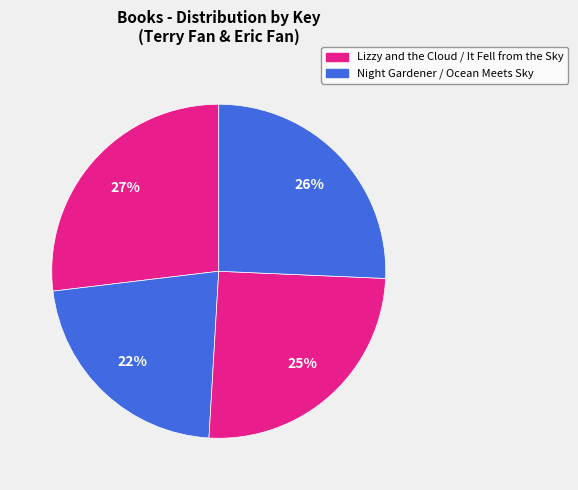

How many slices are in this pie chart?

4